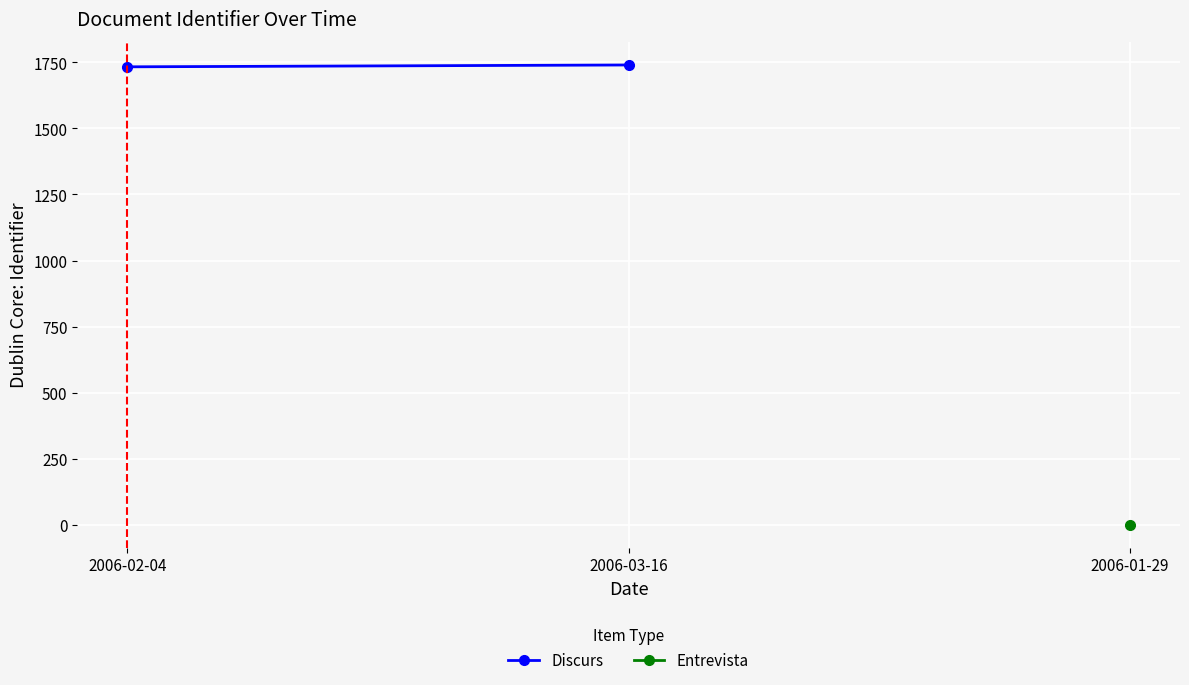

Rank the categories by value from lowest to highest.

2006-02-04, 2006-03-16